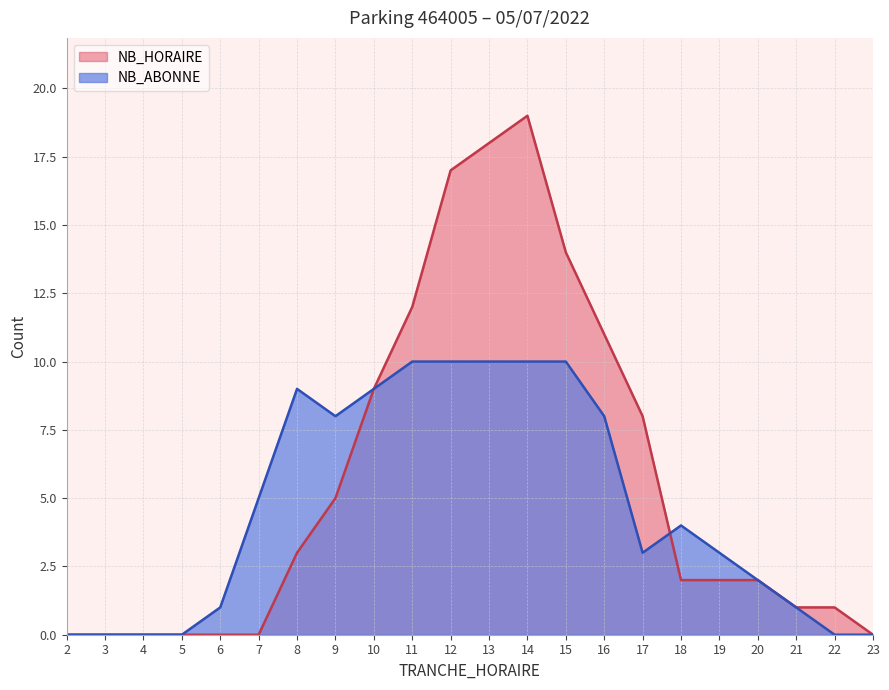

Reading left to right, list all the values displayed in this chart.

NB_HORAIRE: 2=0	3=0	4=0	5=0	6=0	7=0	8=3	9=5	10=9	11=12	12=17	13=18	14=19	15=14	16=11	17=8	18=2	19=2	20=2	21=1	22=1	23=0
NB_ABONNE: 2=0	3=0	4=0	5=0	6=1	7=5	8=9	9=8	10=9	11=10	12=10	13=10	14=10	15=10	16=8	17=3	18=4	19=3	20=2	21=1	22=0	23=0